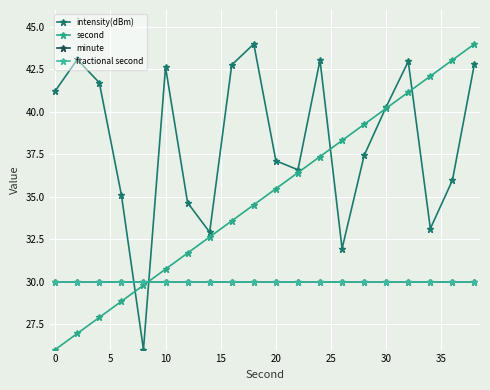

How many interior local peaks does the intensity(dBm) series have?

5